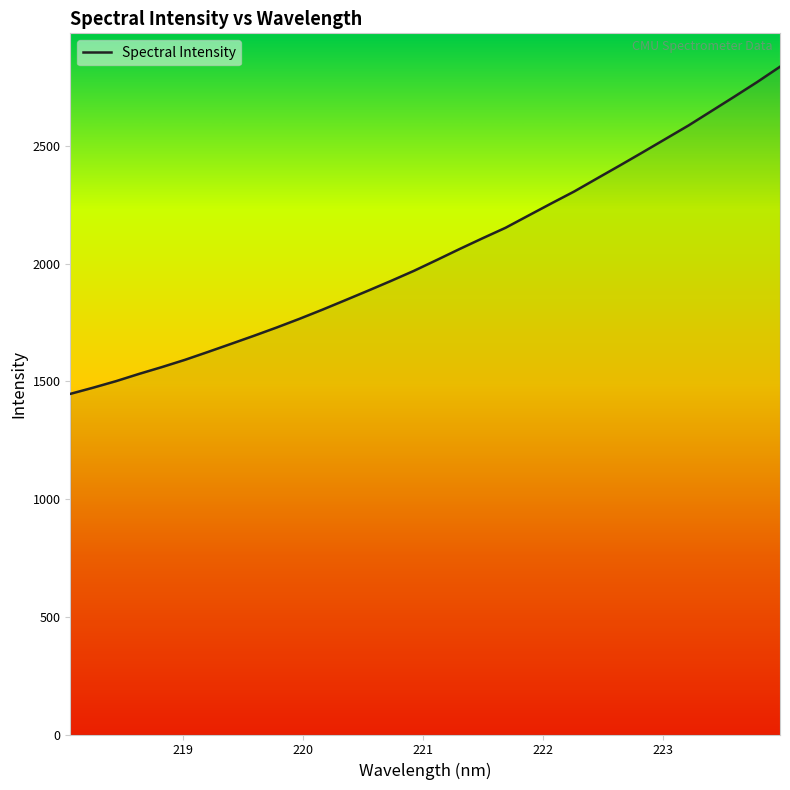

Reading right to left, what are all the values shown in this chart?

2836.2	2771.0	2708.9	2647.8	2586.7	2529.9	2473.0	2416.9	2361.7	2306.2	2255.5	2203.9	2152.0	2107.7	2062.1	2015.4	1969.3	1926.5	1885.1	1844.4	1804.2	1765.4	1728.3	1692.9	1658.6	1624.5	1591.1	1560.6	1531.5	1500.8	1473.1	1446.7